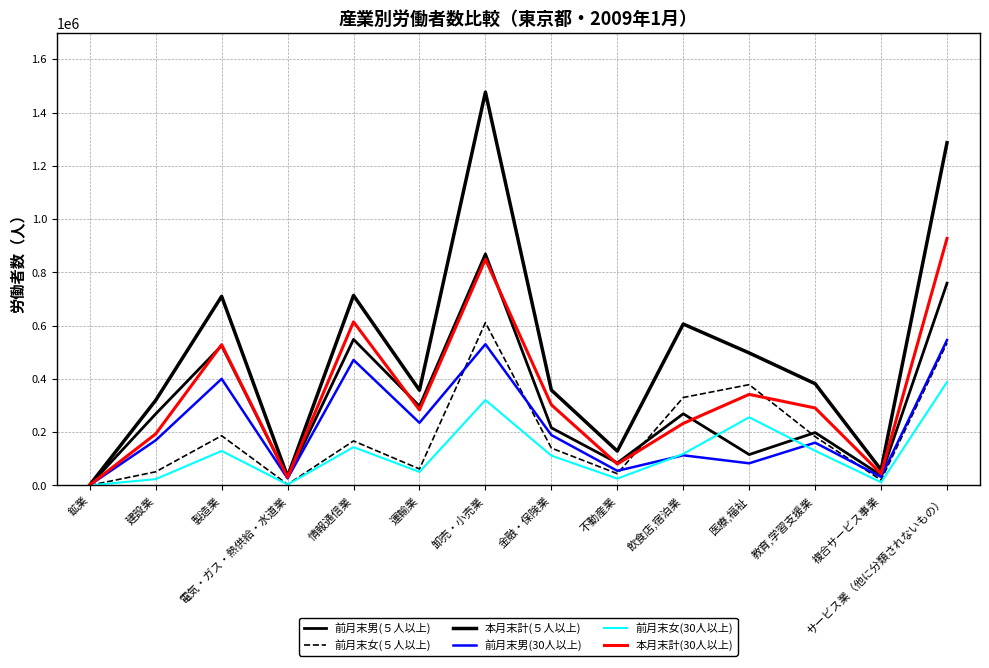

Reading left to right, transcribe all the data shown in this chart.

前月末男(５人以上): 1548	268690	524935	29347	548429	297906	869971	216595	84713	269178	116039	198614	38215	759399
前月末女(５人以上): 440	51337	186877	4051	167188	62013	611378	140416	44281	330312	378613	183293	20385	534956
本月末計(５人以上): 1976	319817	710010	33708	713578	357719	1476718	358251	129115	606076	497619	382135	58521	1286958
前月末男(30人以上): 1548	169491	400386	26687	471359	235385	530368	189363	54952	113287	83256	160675	32044	546085
前月末女(30人以上): 440	23796	129619	3594	143984	50882	320704	112075	25670	118652	256100	130151	11855	388287
本月末計(30人以上): 1976	193647	528632	30619	614401	283695	849071	302910	80555	233017	342075	290958	43945	927665